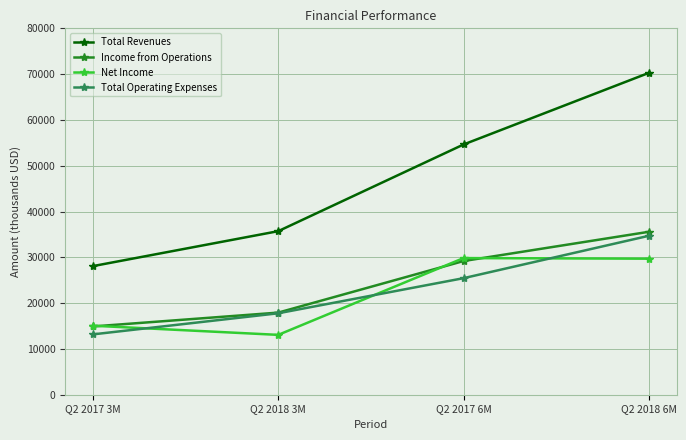

Is it true that Net Income equals 4627 at Q2 2017 3M?

False